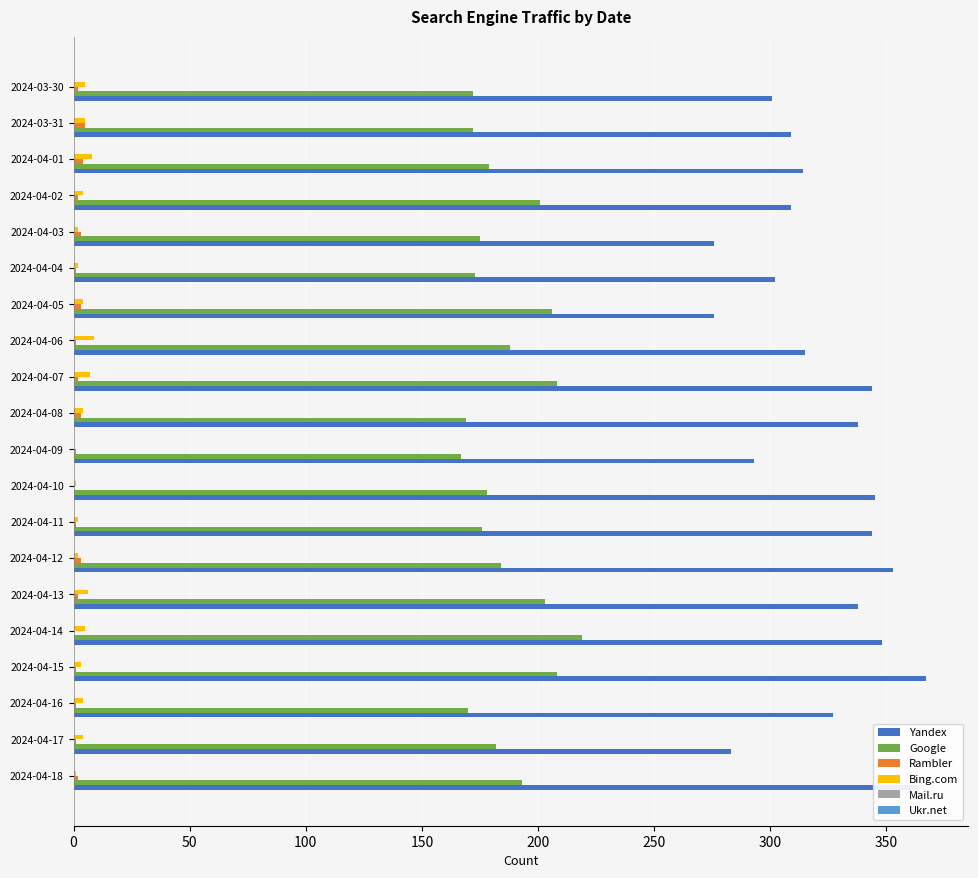

What is the highest value of the Yandex series?

367